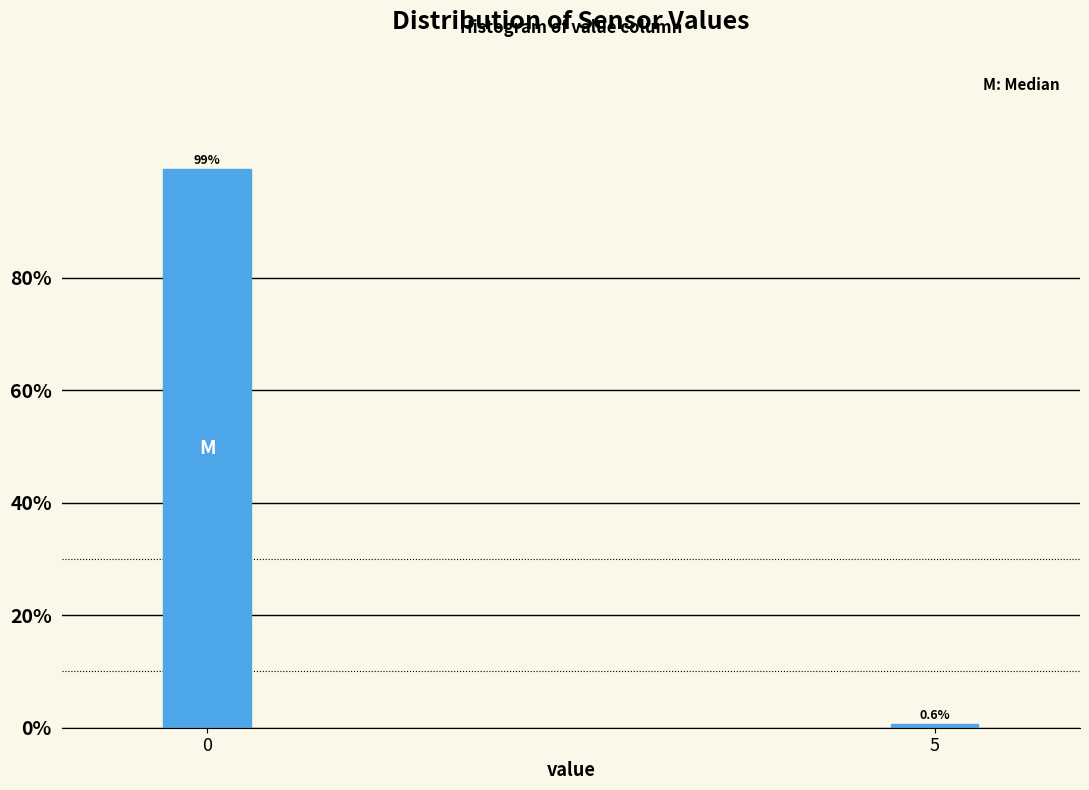

Reading left to right, list all the values displayed in this chart.

0=99.4	5=0.6